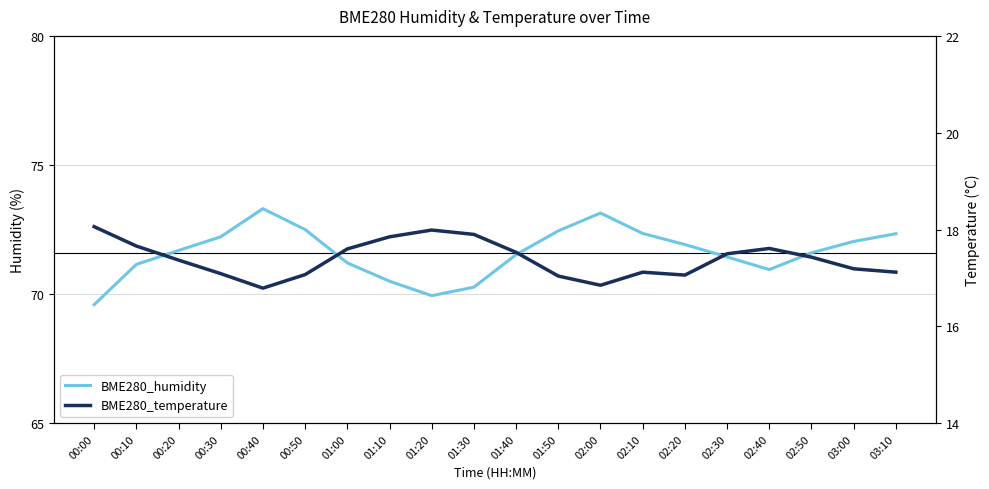

Reading left to right, what are all the values shown in this chart?

BME280_humidity: 00:00=69.6	00:10=71.2	00:20=71.7	00:30=72.2	00:40=73.3	00:50=72.5	01:00=71.2	01:10=70.5	01:20=69.9	01:30=70.3	01:40=71.5	01:50=72.5	02:00=73.1	02:10=72.3	02:20=71.9	02:30=71.4	02:40=71.0	02:50=71.6	03:00=72.0	03:10=72.3
BME280_temperature: 00:00=18.1	00:10=17.7	00:20=17.4	00:30=17.1	00:40=16.8	00:50=17.1	01:00=17.6	01:10=17.9	01:20=18.0	01:30=17.9	01:40=17.5	01:50=17.0	02:00=16.9	02:10=17.1	02:20=17.1	02:30=17.5	02:40=17.6	02:50=17.4	03:00=17.2	03:10=17.1